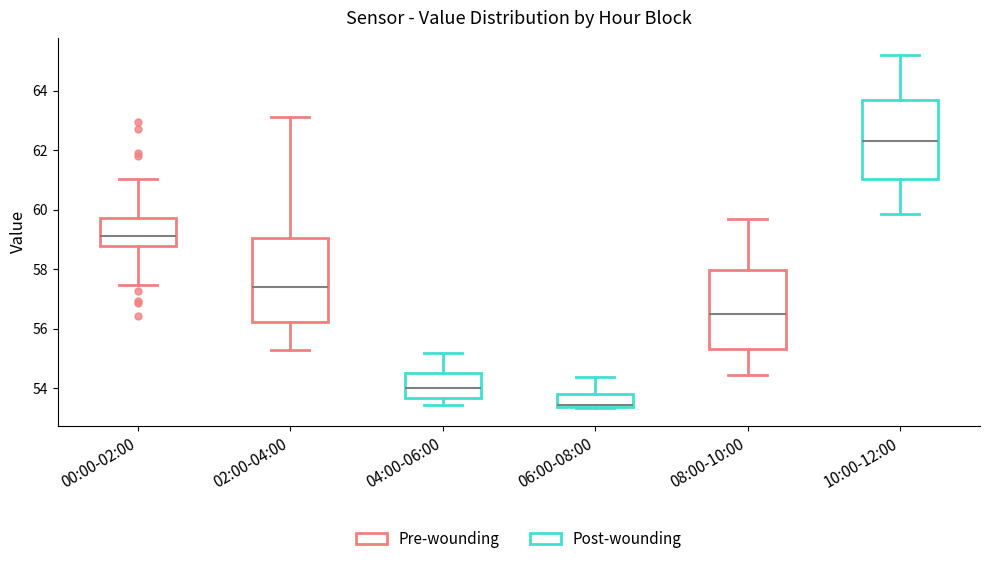

Reading left to right, transcribe this box plot: for each box, give where its median line is, the range the box spans, and where its two whiskers end, as read against the y-axis. The values are not printed on the chart, so give them approximately, as read against the axis.

00:00-02:00: median 59.2, box 58.8 to 59.8, whiskers 57.4 to 61.0
02:00-04:00: median 57.4, box 56.2 to 59.0, whiskers 55.2 to 63.2
04:00-06:00: median 54.0, box 53.6 to 54.6, whiskers 53.4 to 55.2
06:00-08:00: median 53.4 (just above the box's lower edge), box 53.4 to 53.8, whiskers 53.4 to 54.4
08:00-10:00: median 56.6, box 55.4 to 58.0, whiskers 54.4 to 59.6
10:00-12:00: median 62.2, box 61.0 to 63.6, whiskers 59.8 to 65.2